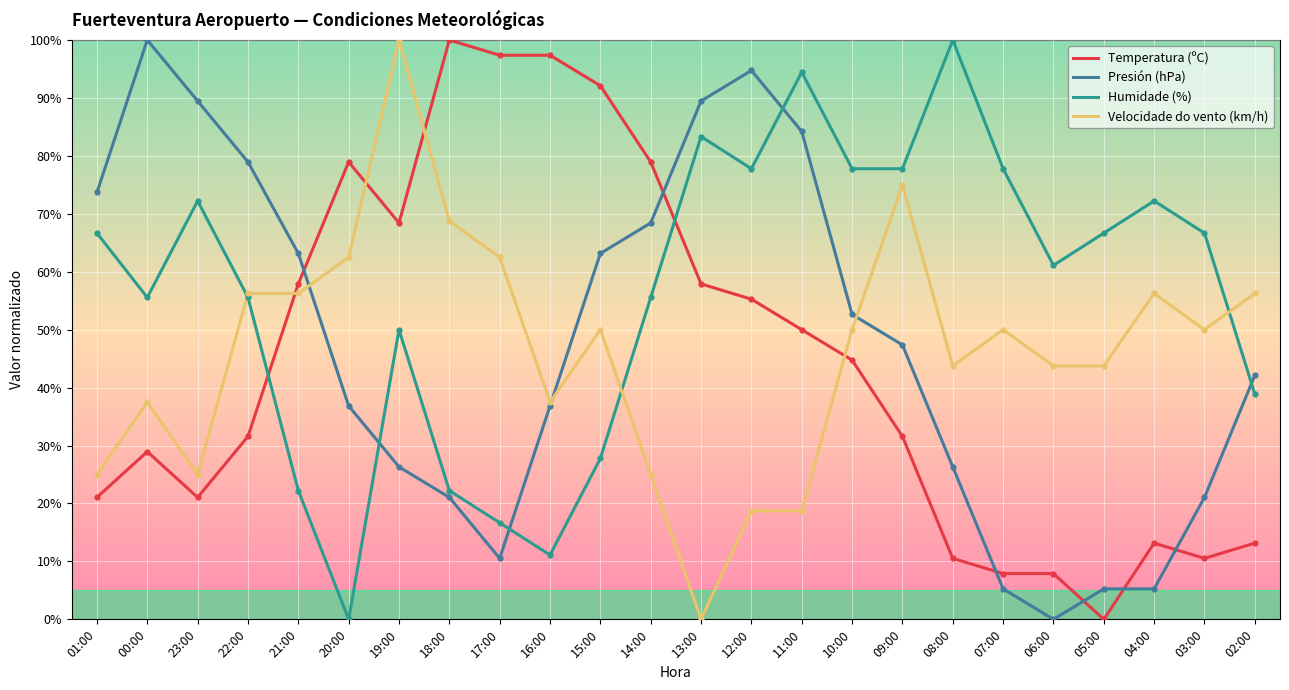

At 03:00, list the series in order from largest to smallest.

Humidade (%), Velocidade do vento (km/h), Presión (hPa), Temperatura (ºC)